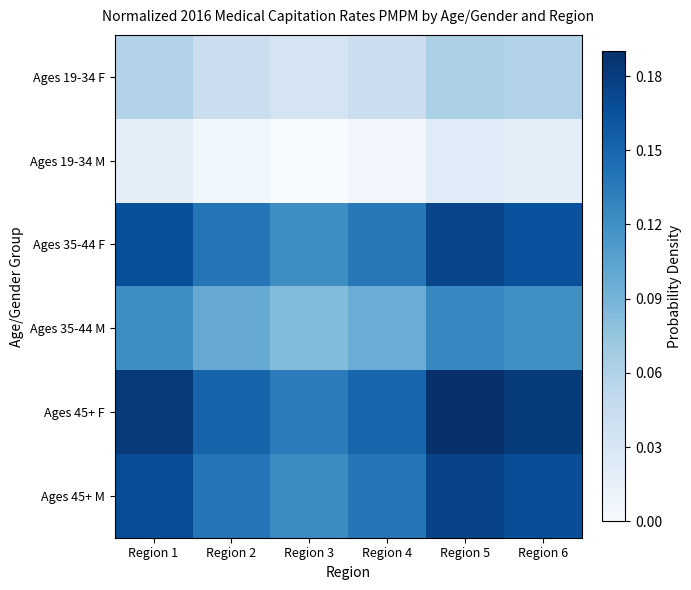

Which series has the largest total across all categories?

Ages 45+ F